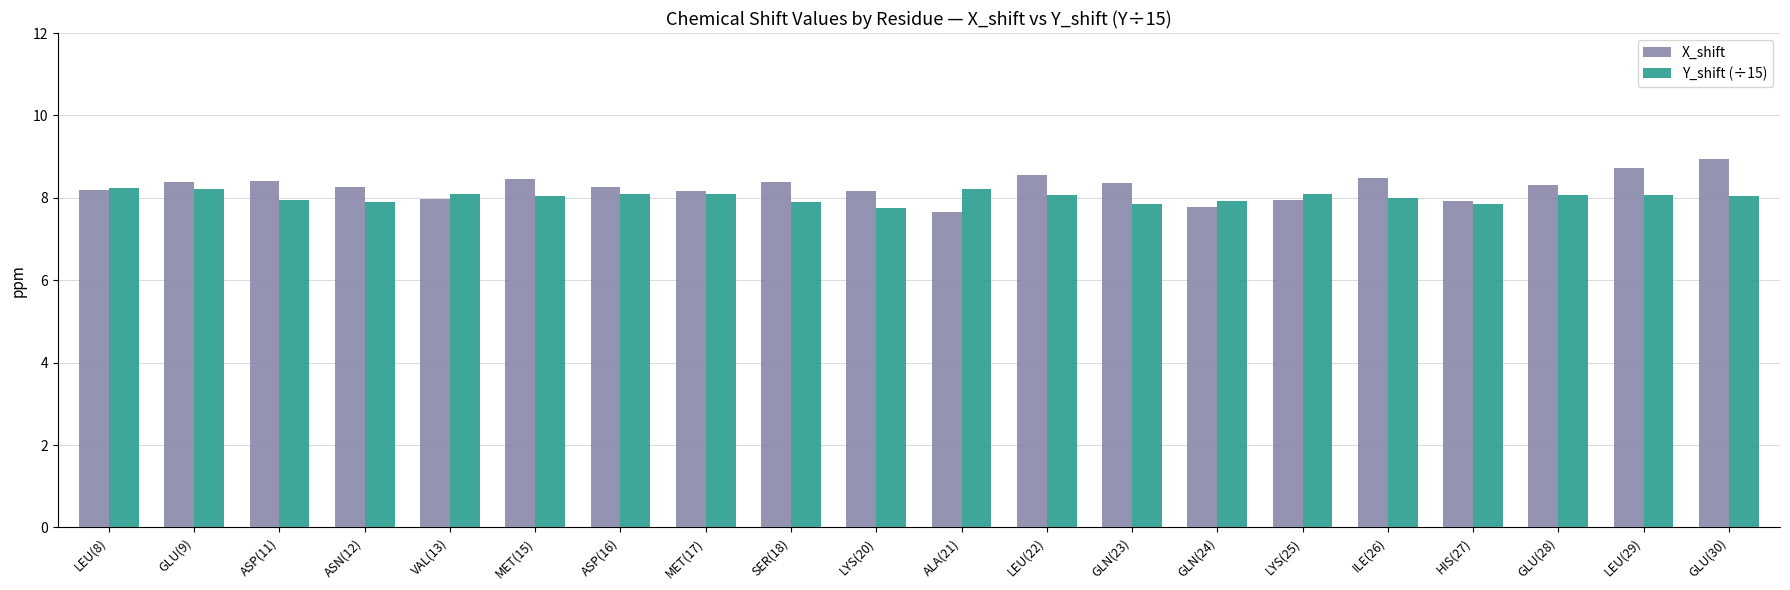

What is the greatest value displayed?

8.9